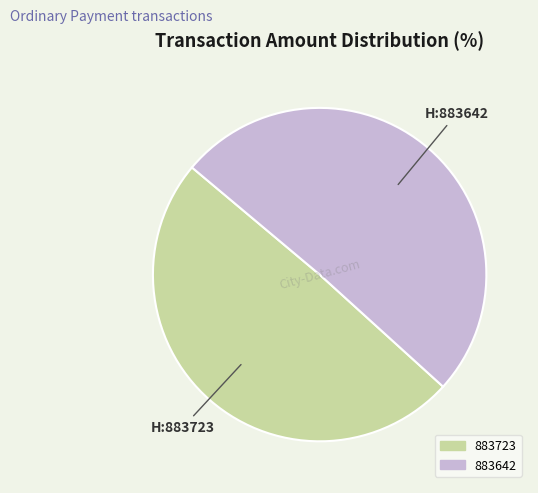

Rank the categories by value from lowest to highest.

883723, 883642